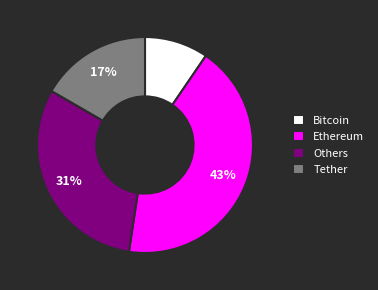

True or false: Bitcoin accounts for 10% of the total.

True